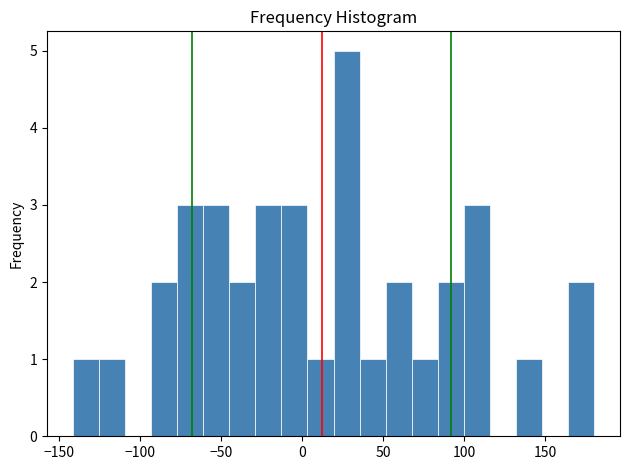

Read against the x-axis, roughly where is the centre of the tallest bar?

25